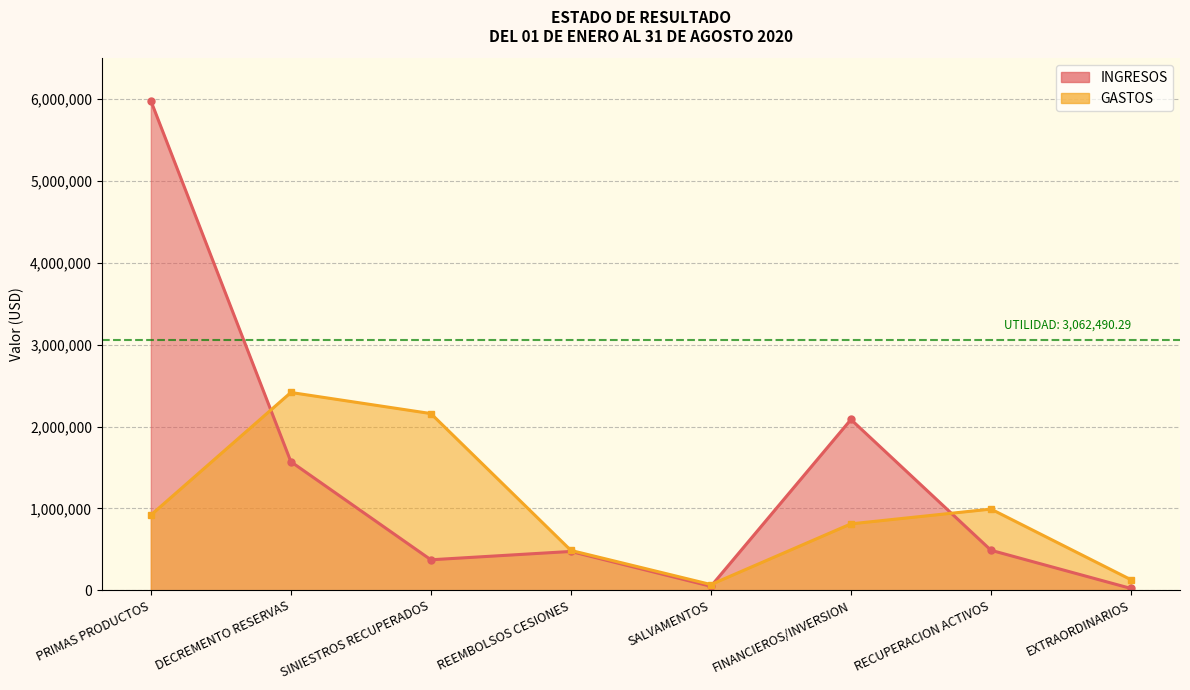

True or false: GASTOS has a value of 943619.9 at SINIESTROS RECUPERADOS.

False